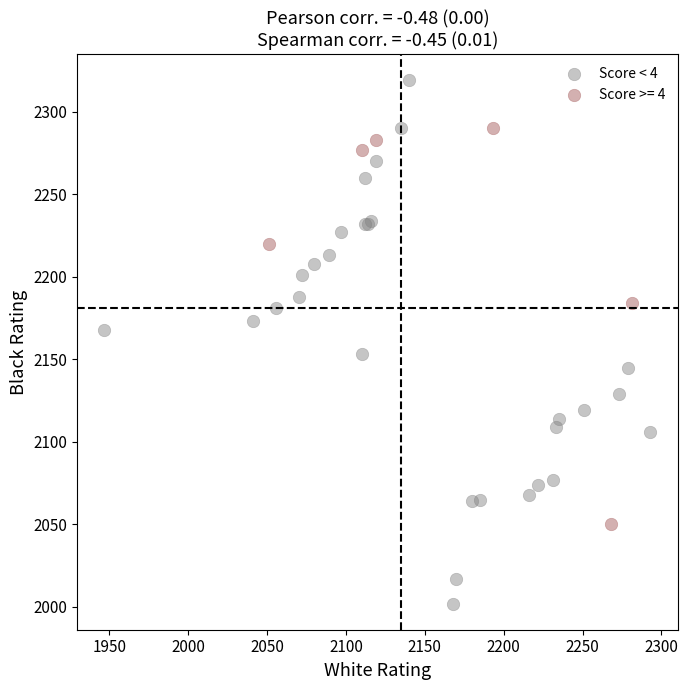

Which series has the largest Y range (max minus min)?

Score < 4